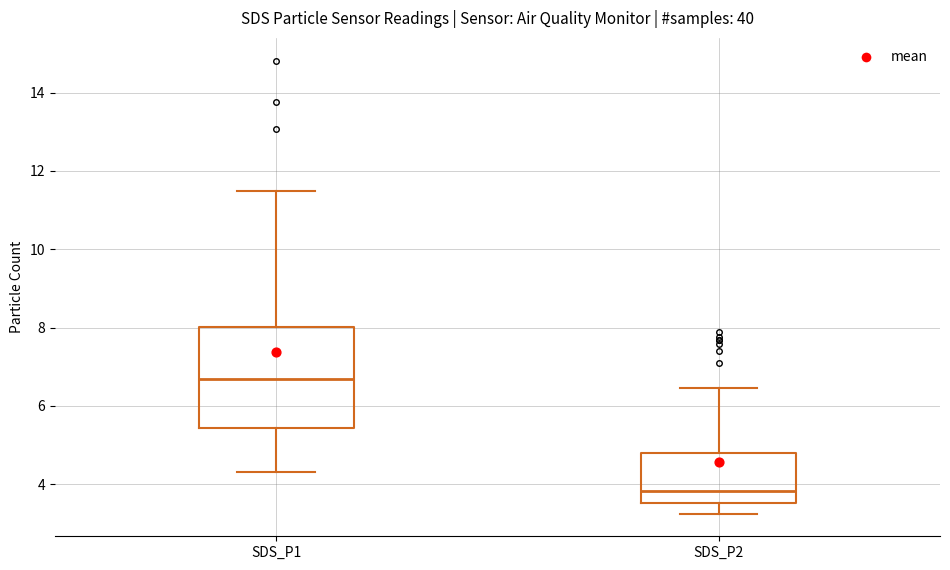

Comparing the boxes themselves (not the whiskers), which one is the tallest?

SDS_P1